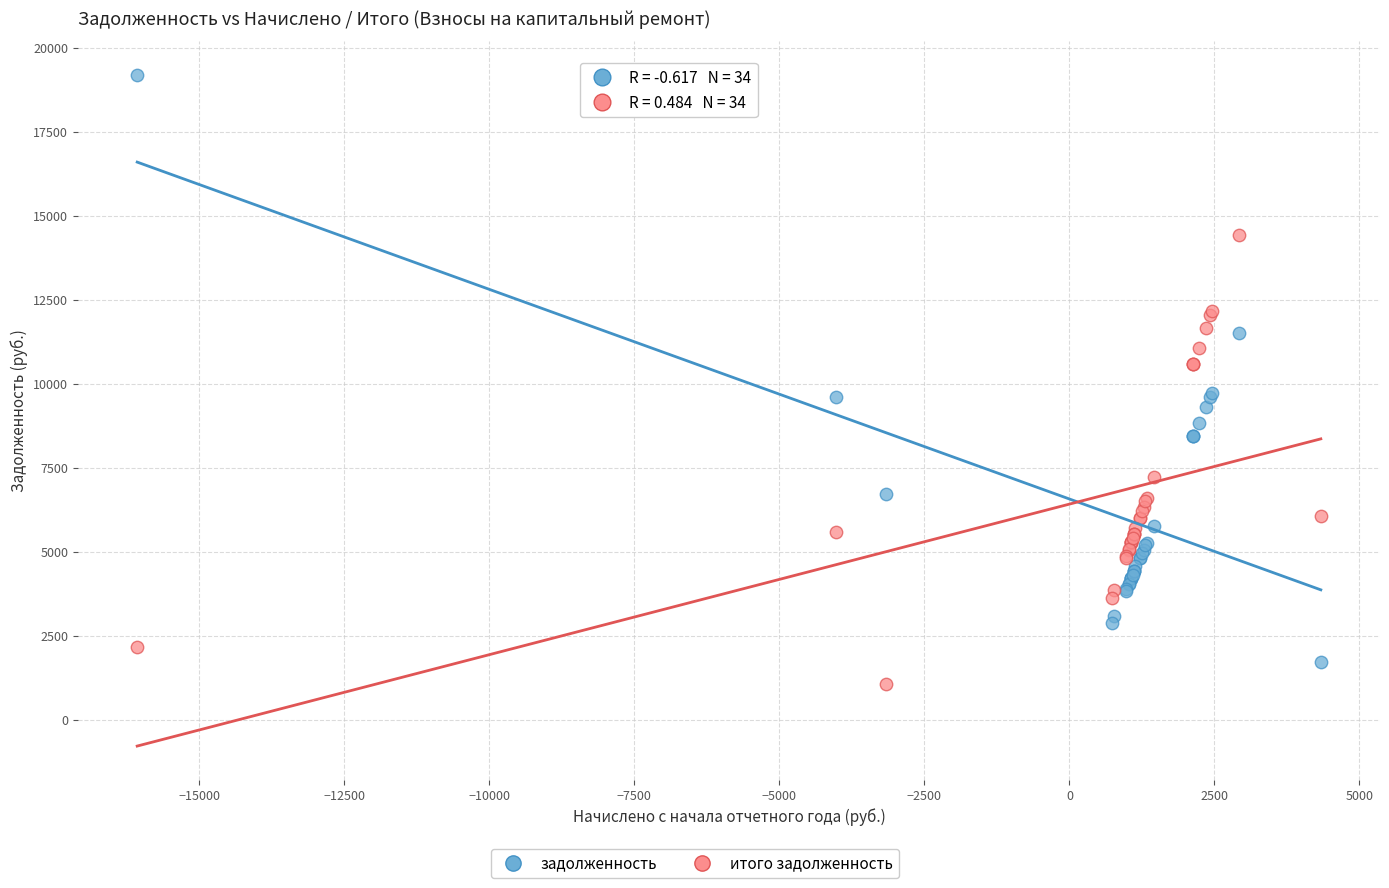

What is the X range (max minus min) for the scatter plot?

20407.3